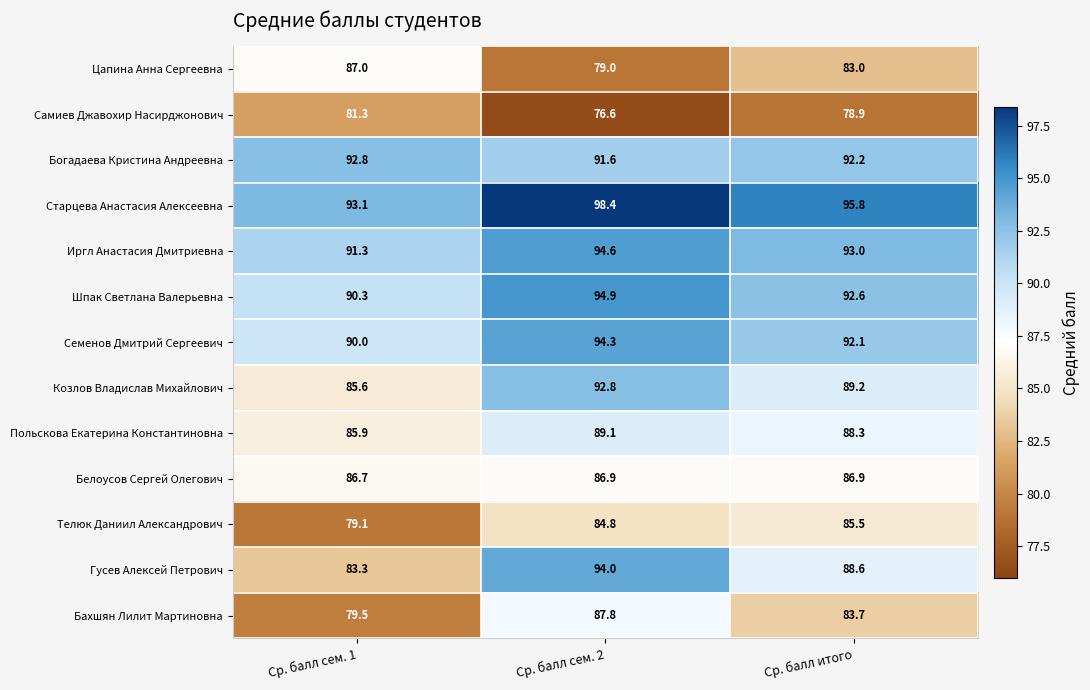

What is the average value of the Козлов Владислав Михайлович series?

89.2